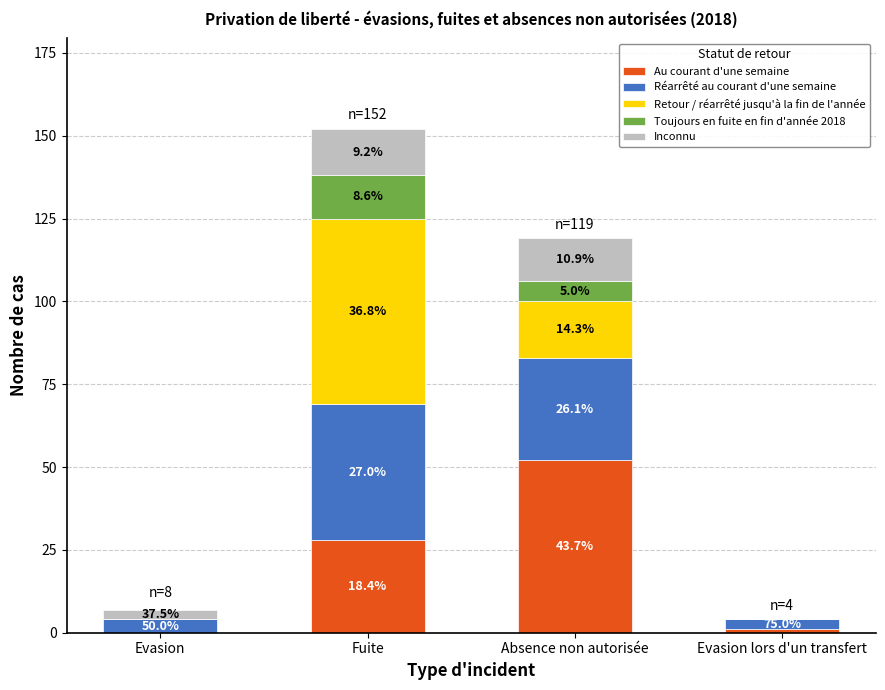

What is the difference between the maximum and minimum values in the Retour / réarrêté jusqu'à la fin de l'année series?

56